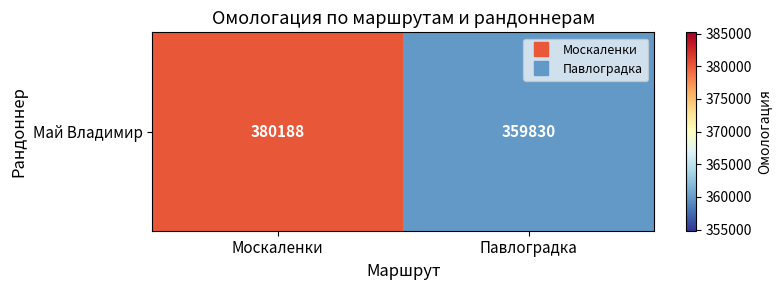

What is the difference between the values at Павлоградка and Москаленки?

20358